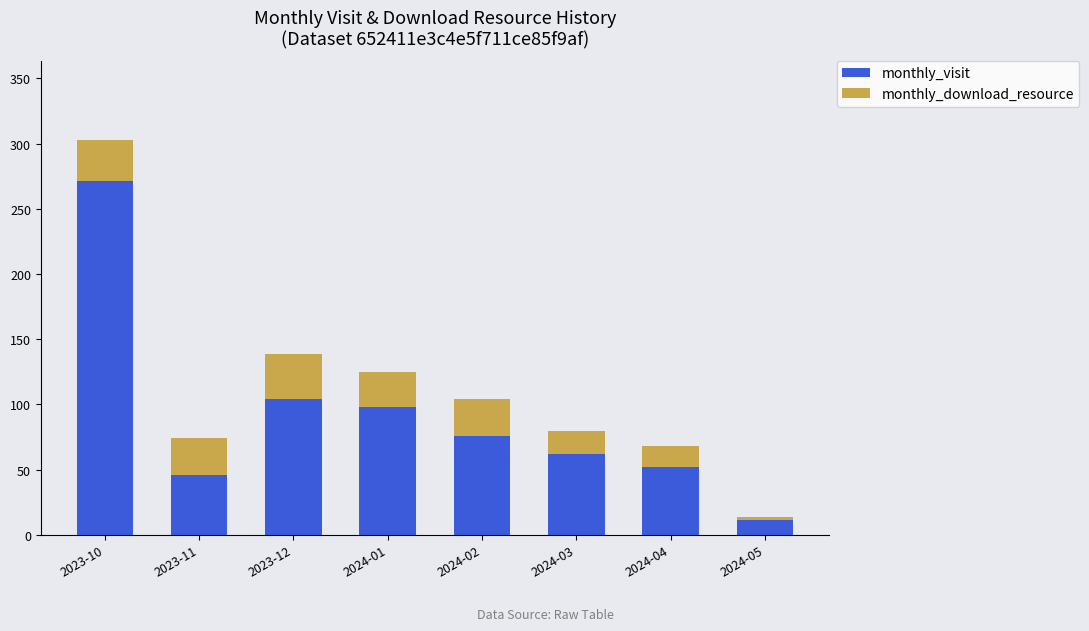

What are all the series names shown in the legend?

monthly_visit, monthly_download_resource